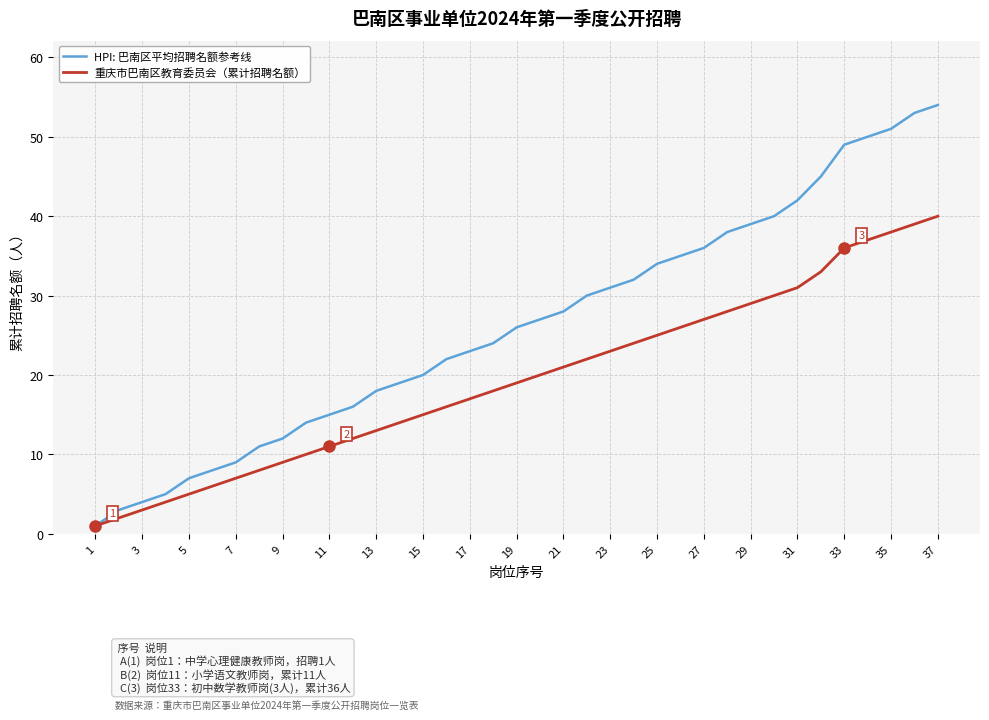

What is the greatest value displayed?

54